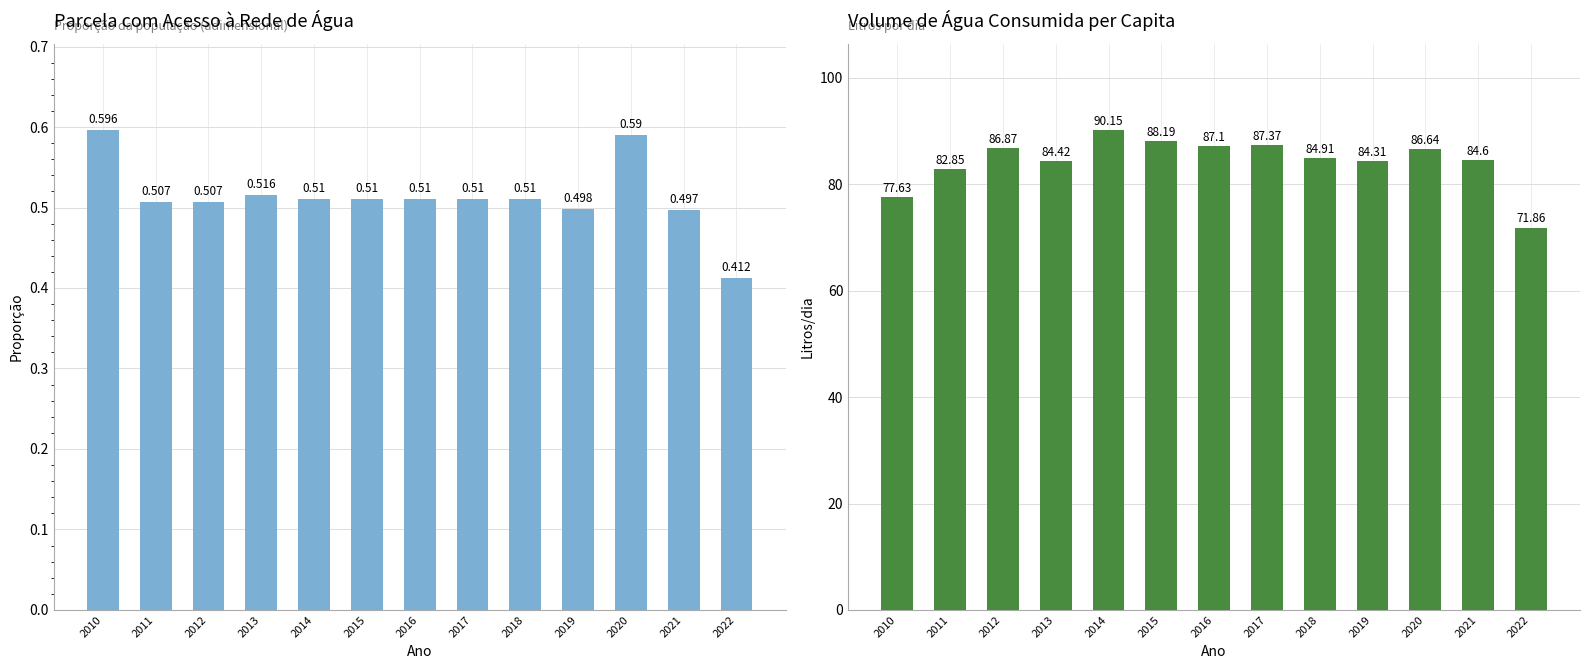

What is the minimum value shown in the chart?

0.4